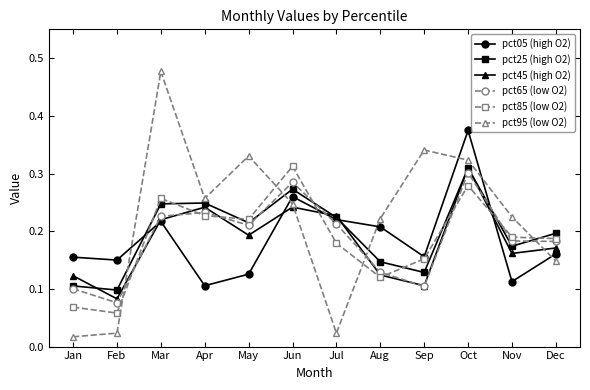

How many times do pct05 (high O2) and pct95 (low O2) cross each other?

6